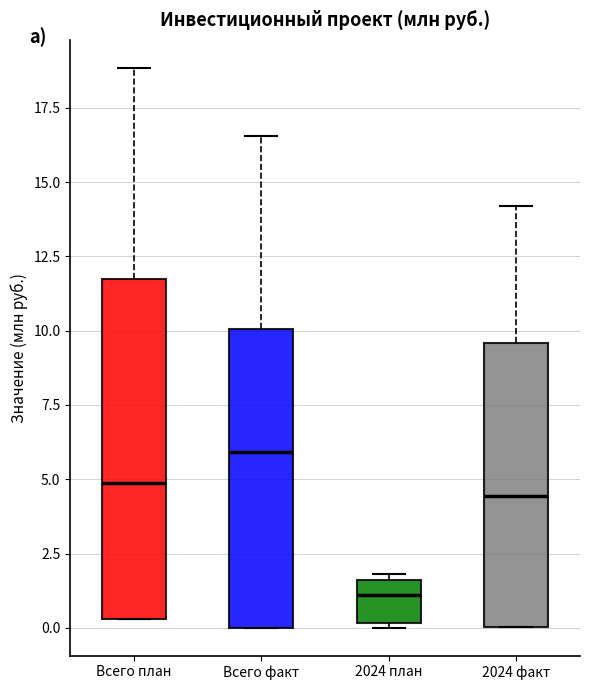

Reading left to right, read every box against the y-axis: the position of its median line, the range the box covers, and the ends of its whiskers. The values are not printed on the chart, so give them approximately, as read against the axis.

Всего план: median 5.0, box 0.5 to 12.0, whiskers 0.5 to 19.0
Всего факт: median 6.0, box 0.0 to 10.0, whiskers 0.0 to 16.5
2024 план: median 1.0, box 0.0 to 1.5, whiskers 0.0 (just below the box's lower edge) to 2.0
2024 факт: median 4.5, box 0.0 to 9.5, whiskers 0.0 to 14.0